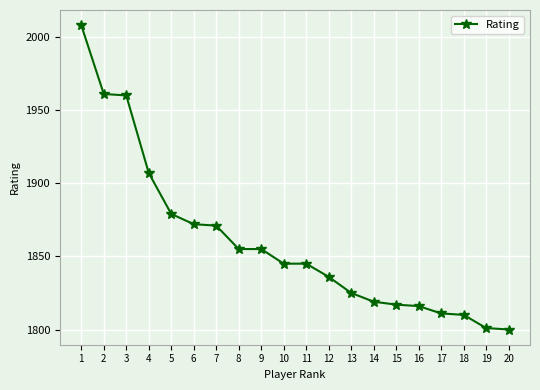

Reading right to left, transcribe all the data shown in this chart.

20=1800	19=1801	18=1810	17=1811	16=1816	15=1817	14=1819	13=1825	12=1836	11=1845	10=1845	9=1855	8=1855	7=1871	6=1872	5=1879	4=1907	3=1960	2=1961	1=2008